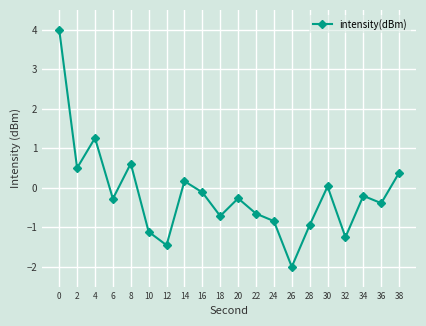

Which category has the lowest value across all series?

26